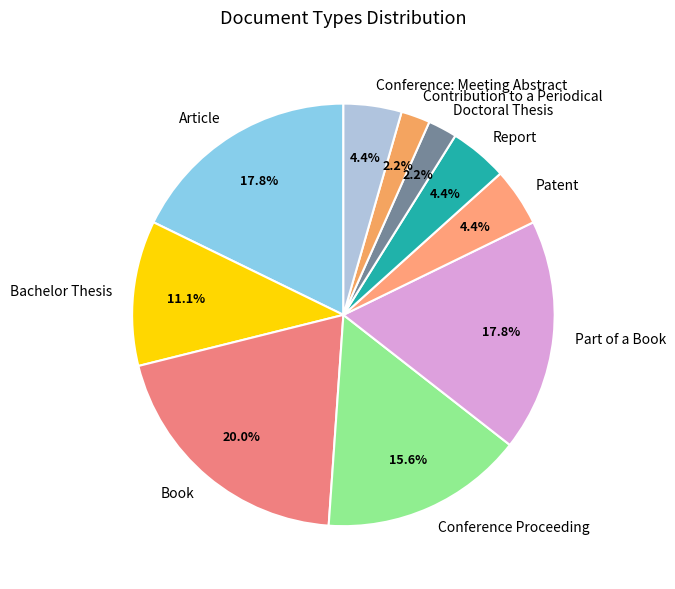

What is the ratio of the value at Patent to the value at Report?

1.0